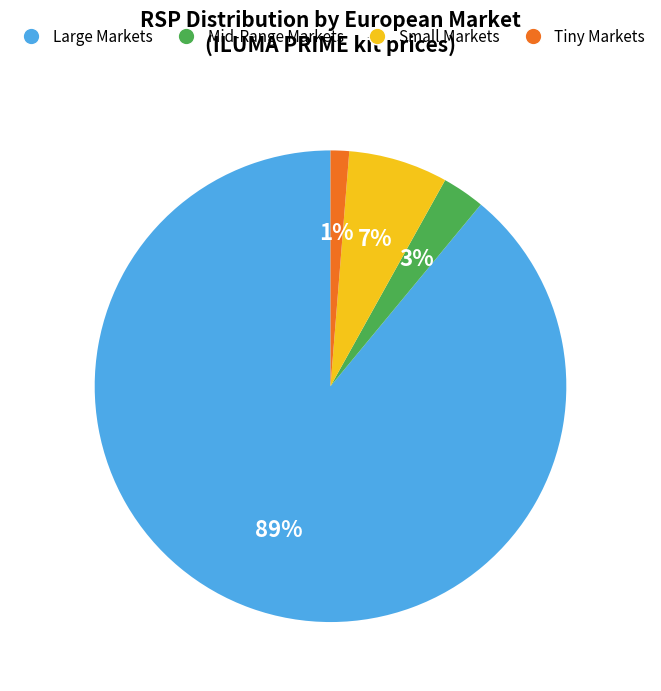

To the nearest percent, what is the average slice percentage?

25%